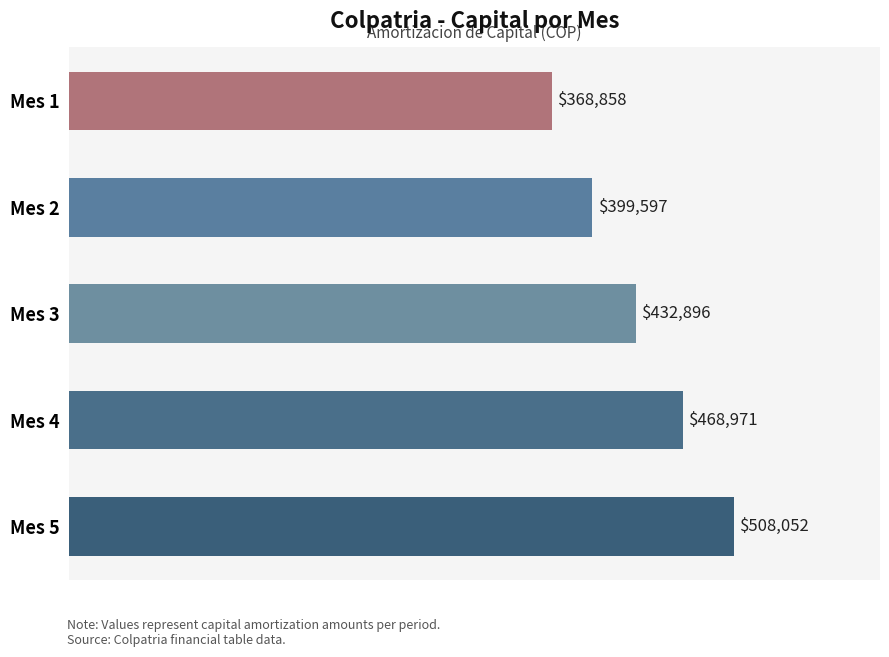

Rank the categories by value from highest to lowest.

Mes 5, Mes 4, Mes 3, Mes 2, Mes 1